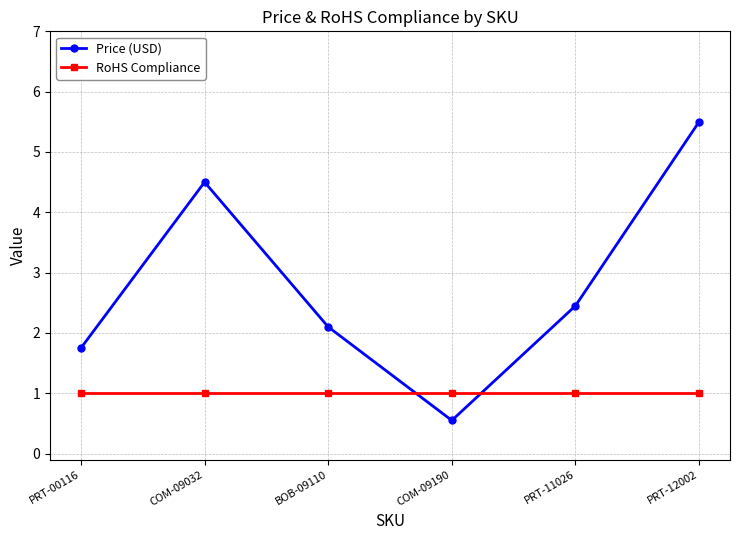

How many distinct data groups are displayed?

2